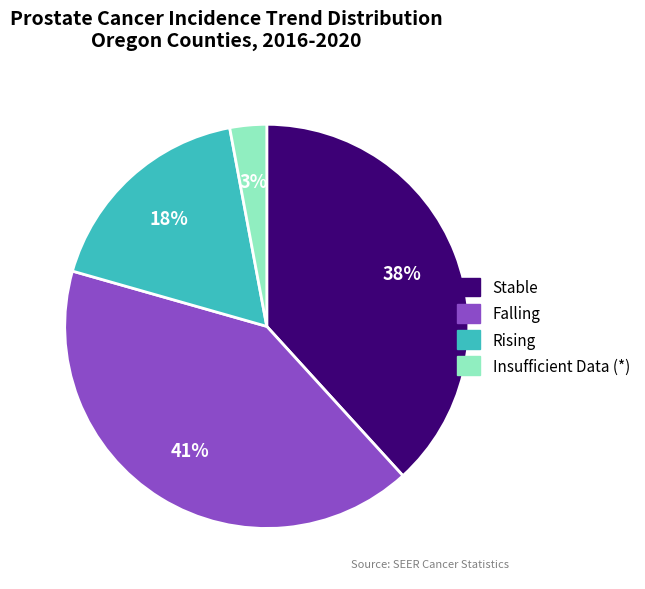

Does any single category account for the majority?

No